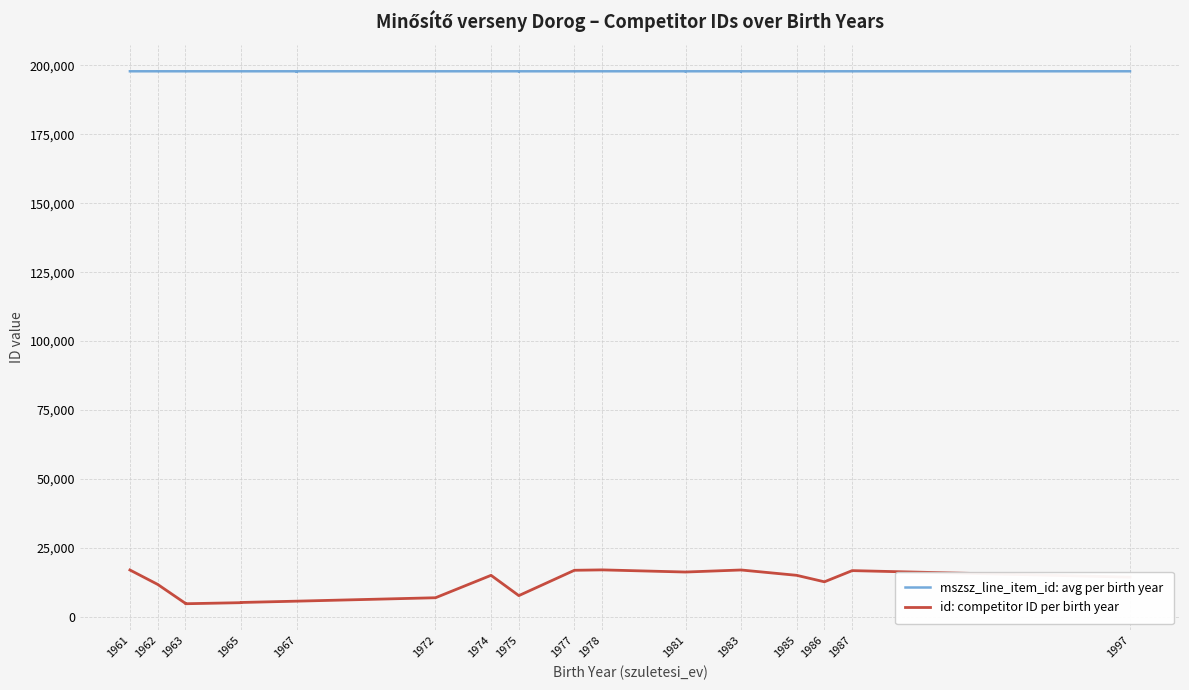

How many values in the id: competitor ID per birth year series exceed 11740?

19